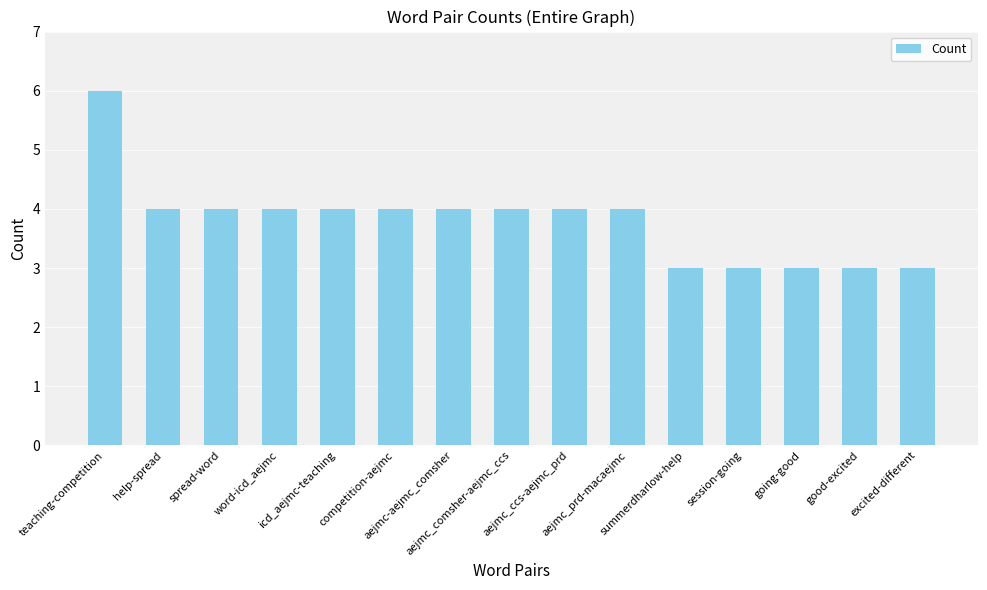

At which category does the chart reach its peak across all series?

teaching-competition